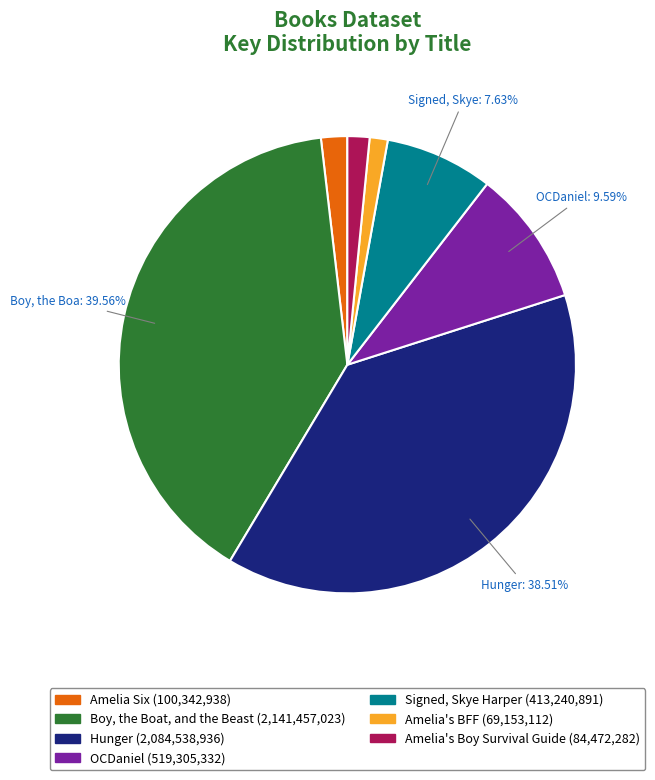

Count the number of slices in the pie.

7